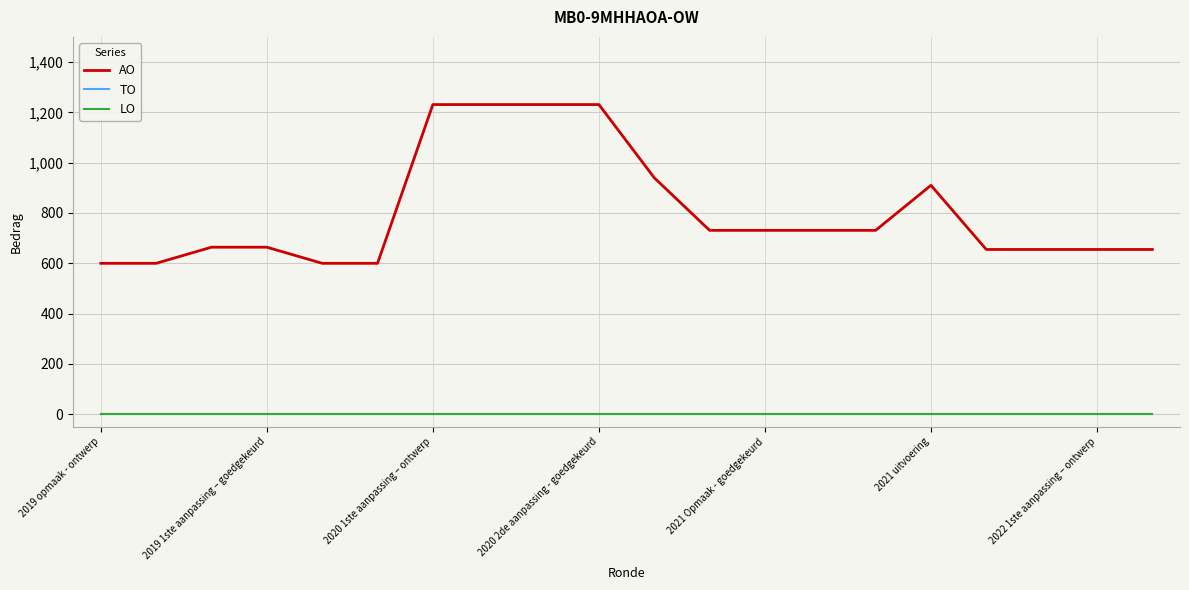

What is the difference between the maximum and minimum values in the AO series?

631